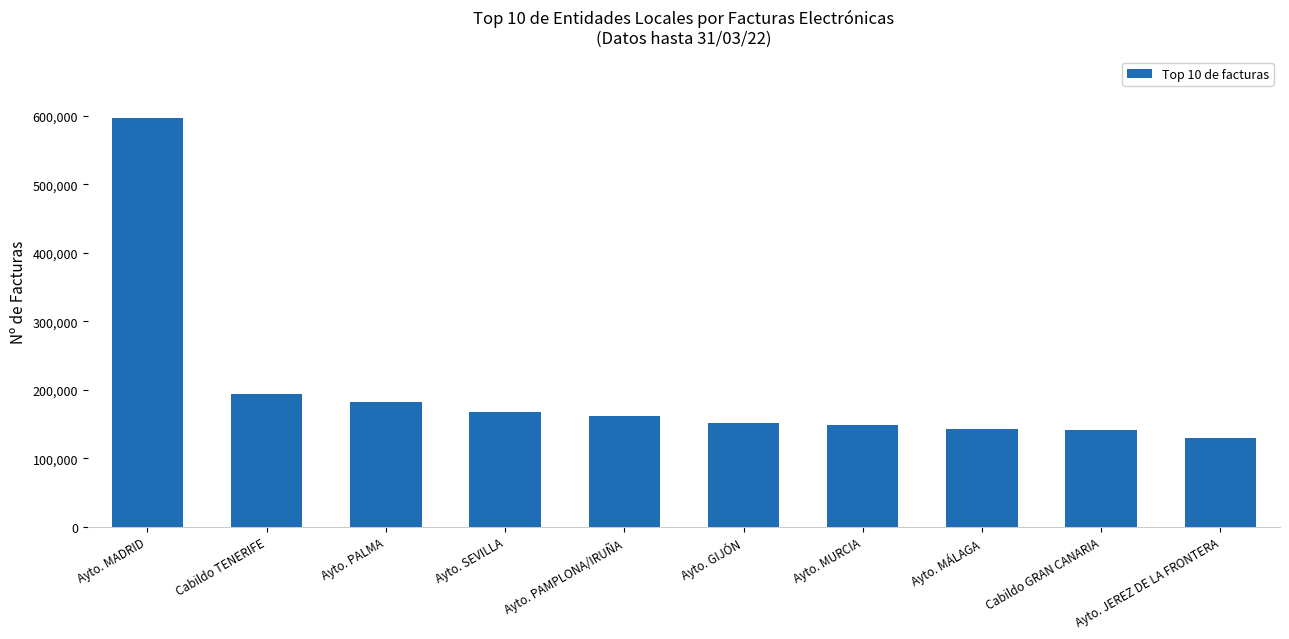

The chart shows a value of 182343 at Ayto. PALMA. True or false?

True